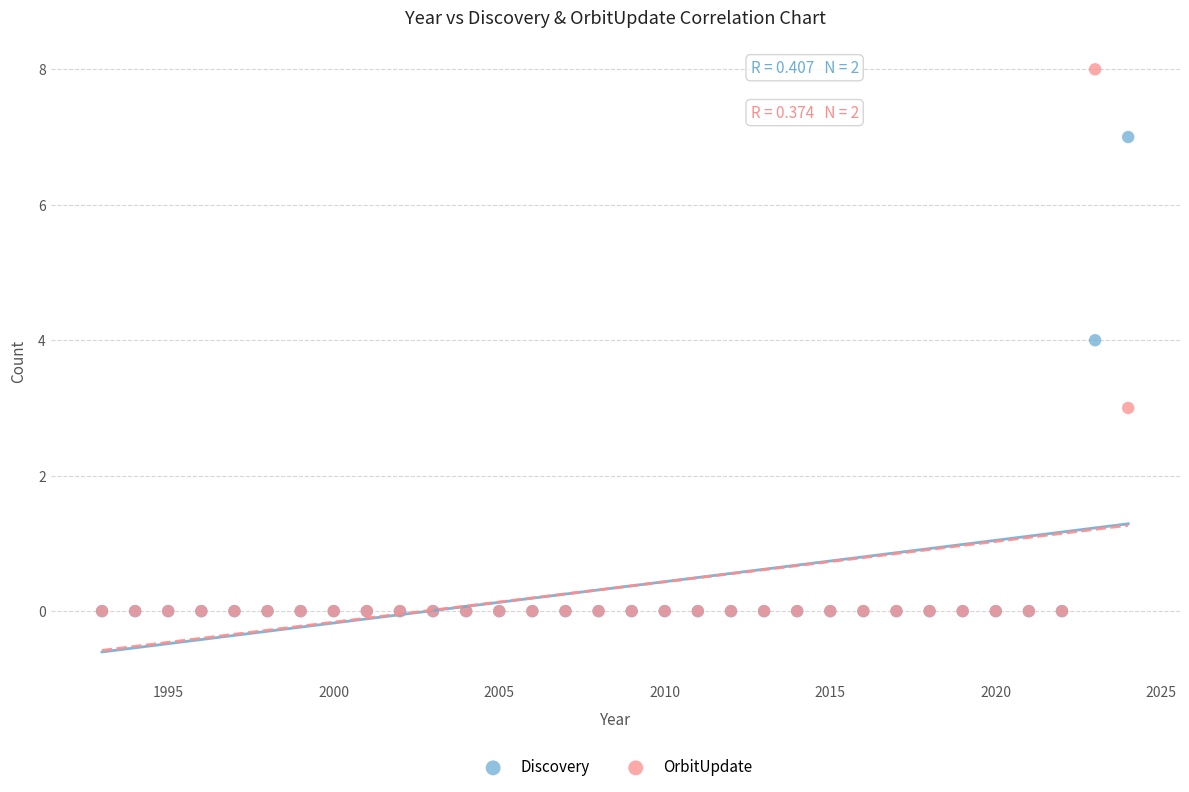

Which series contains the highest Y value?

OrbitUpdate